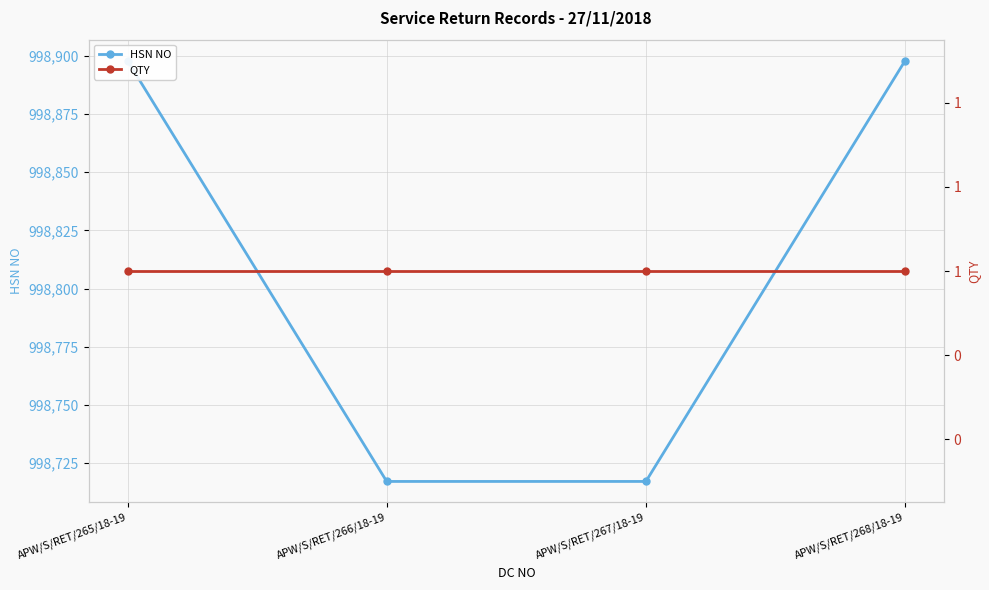

At which label is QTY closest to 1?

APW/S/RET/265/18-19